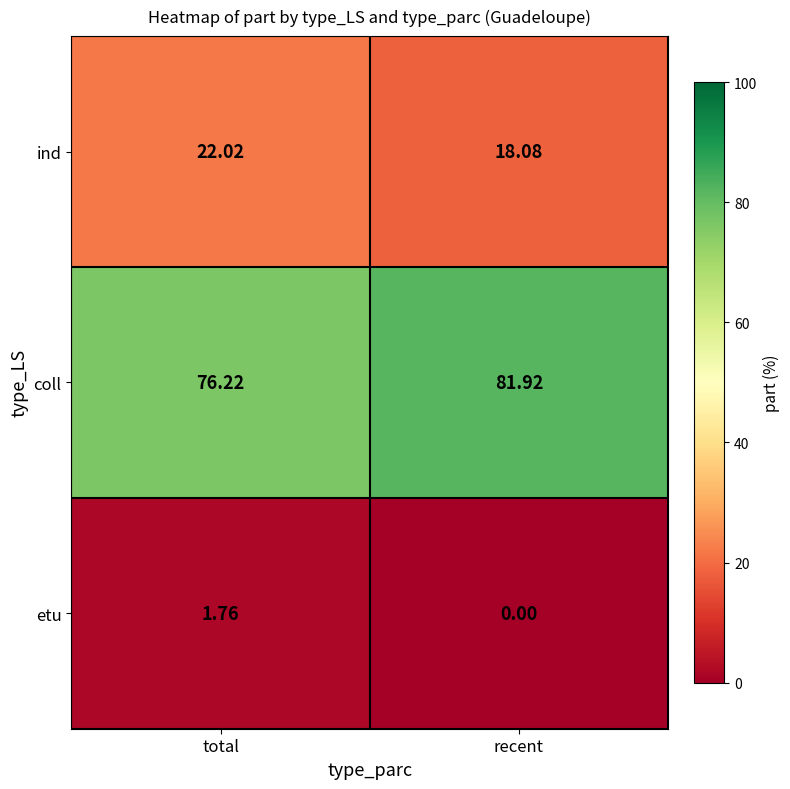

Which label corresponds to the largest value in the chart?

recent